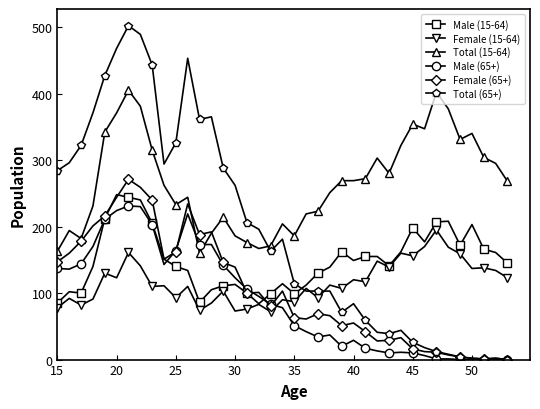

True or false: Total (15-64) has more than 0 interior local peaks.

True